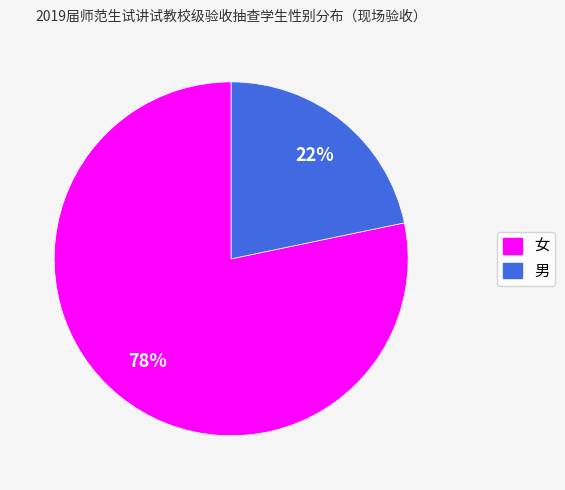

To the nearest percent, what portion does 女 represent?

78%